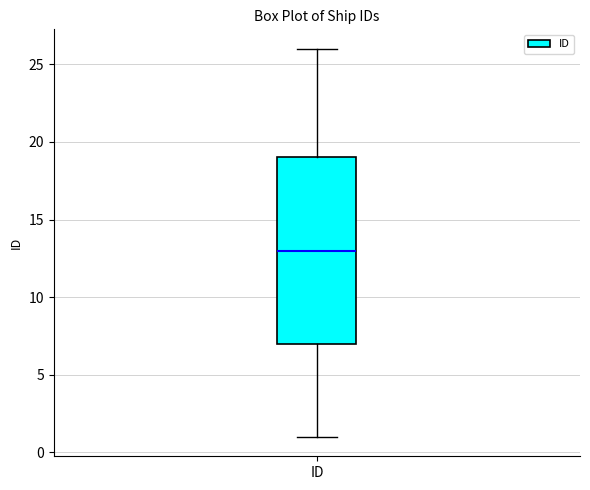

Read this box plot against the y-axis: the position of the median line, the range covered by the box, and the ends of both whiskers. The values are not printed on the chart, so give them approximately, as read against the axis.

median 13, box 7 to 19, whiskers 1 to 26